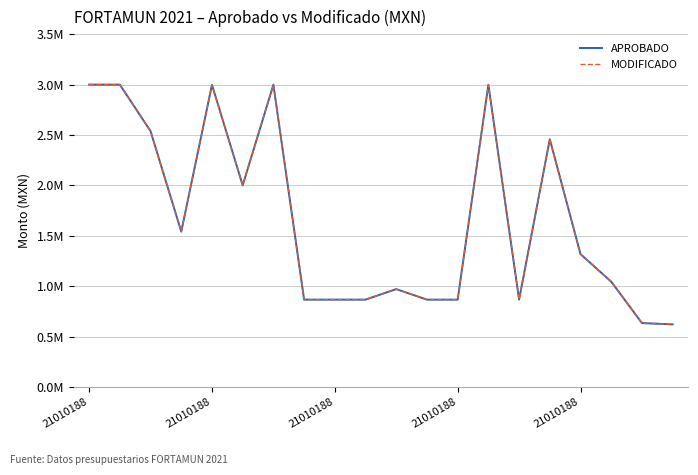

What are all the series names shown in the legend?

APROBADO, MODIFICADO